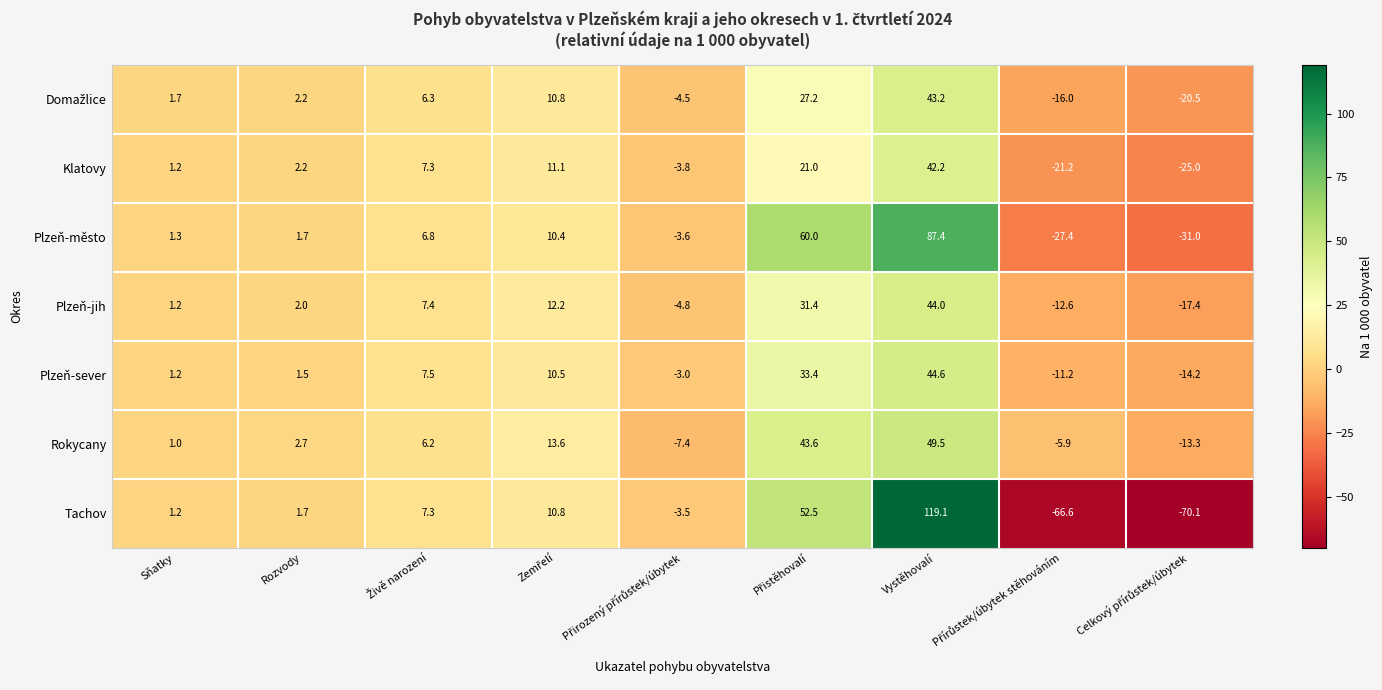

At which category is the sum across all series the highest?

Vystěhovalí